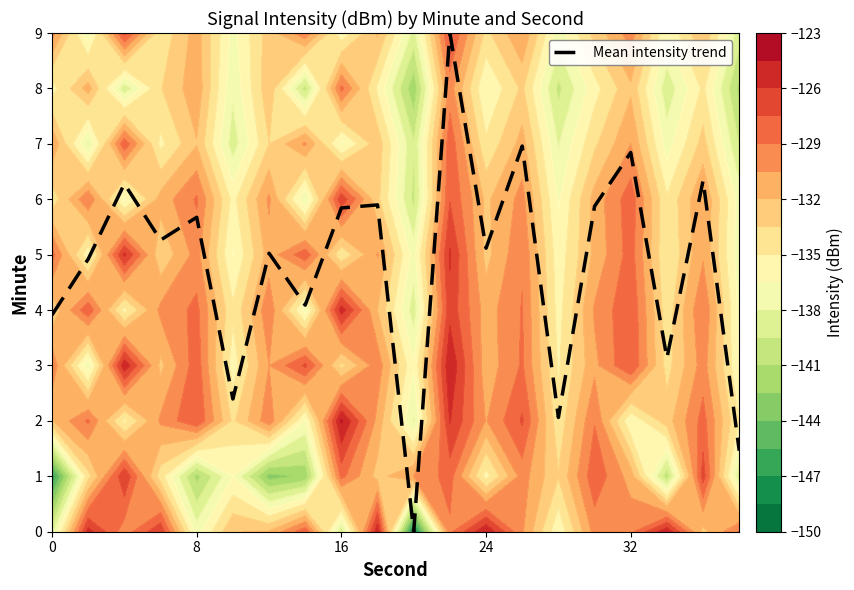

What is the maximum value for Mean intensity trend?

9.0